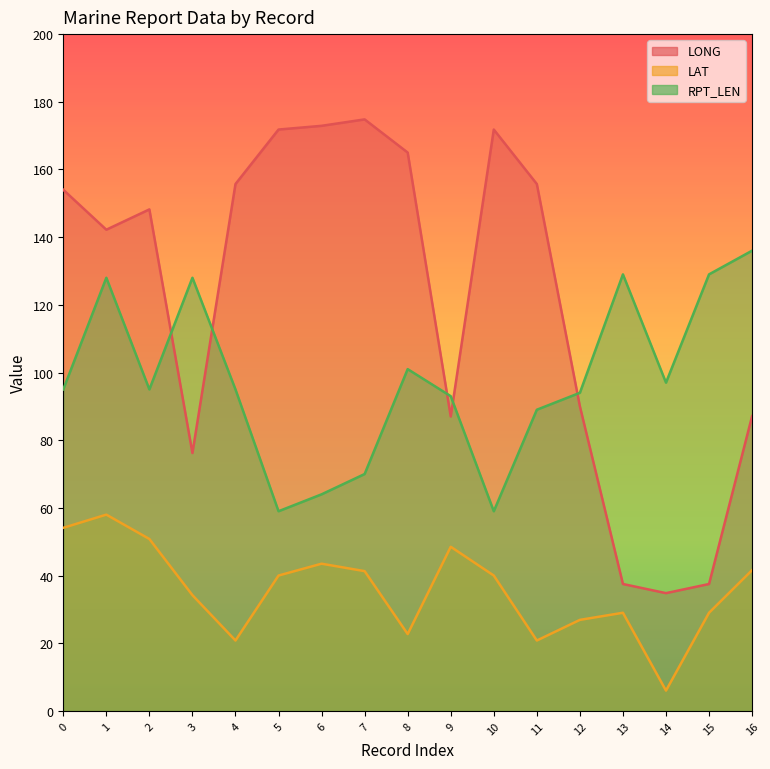

True or false: RPT_LEN has a value of 97.0 at 14.

True